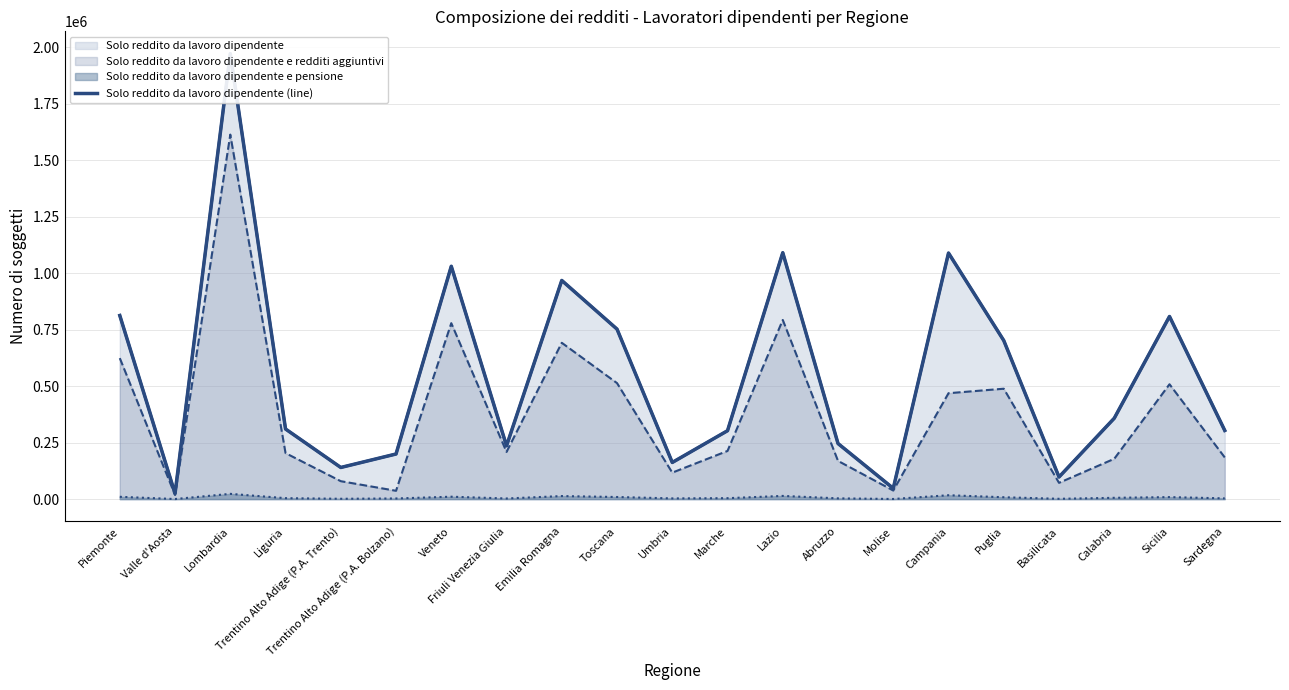

Which has a higher value, Liguria or Trentino Alto Adige (P.A. Trento)?

Liguria